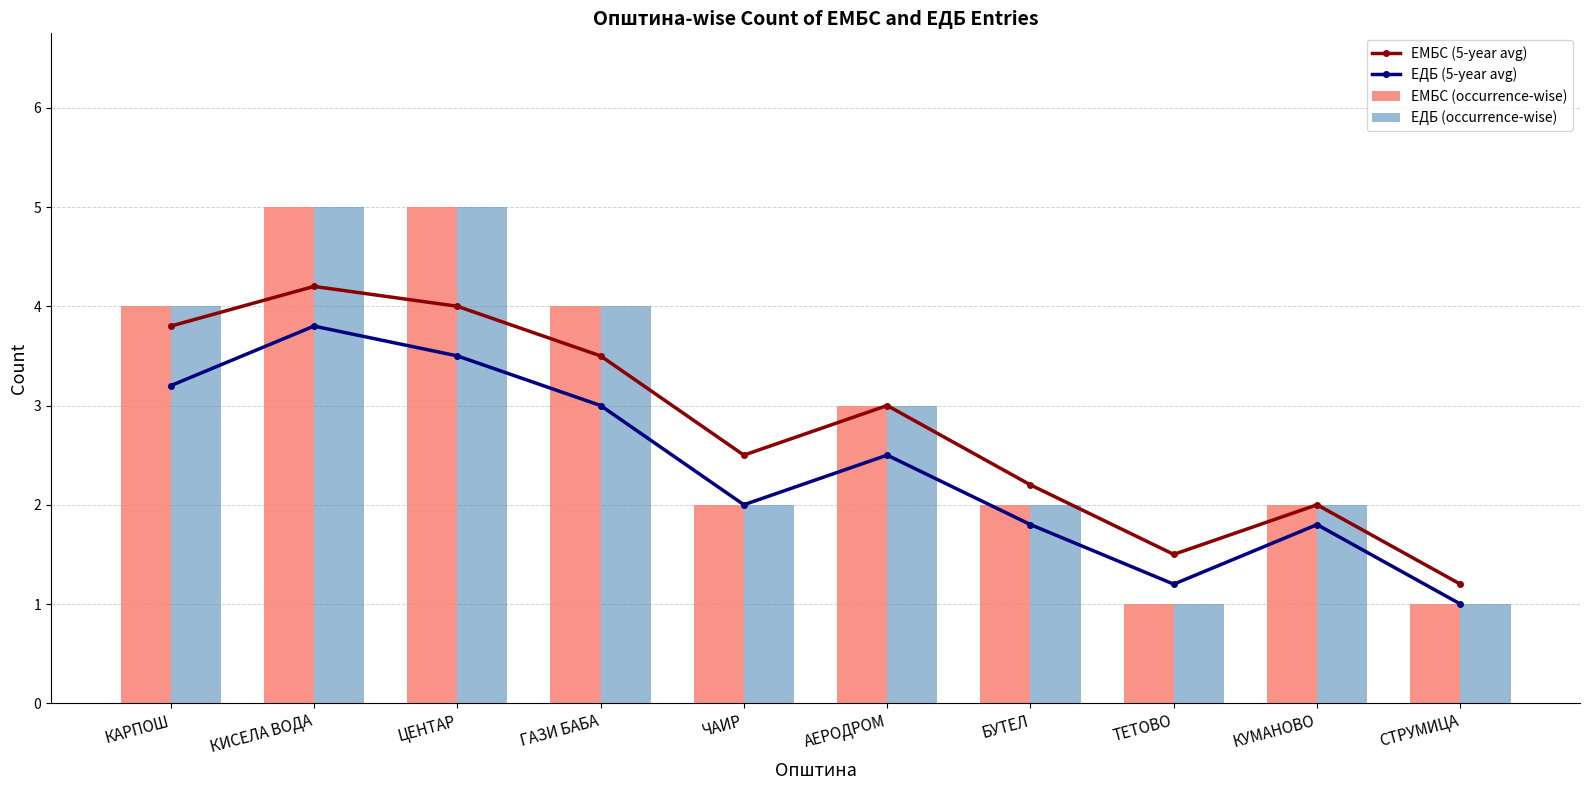

What is the difference between the ЕМБС (5-year avg) values at БУТЕЛ and КАРПОШ?

1.6